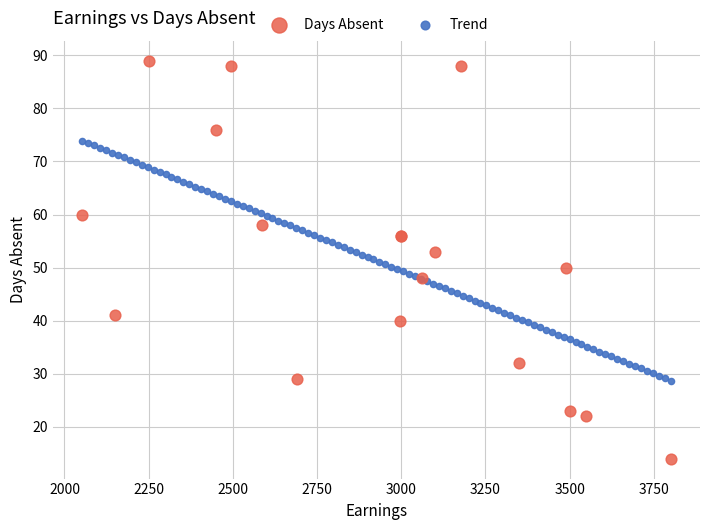

Which series contains the highest Y value?

Days Absent